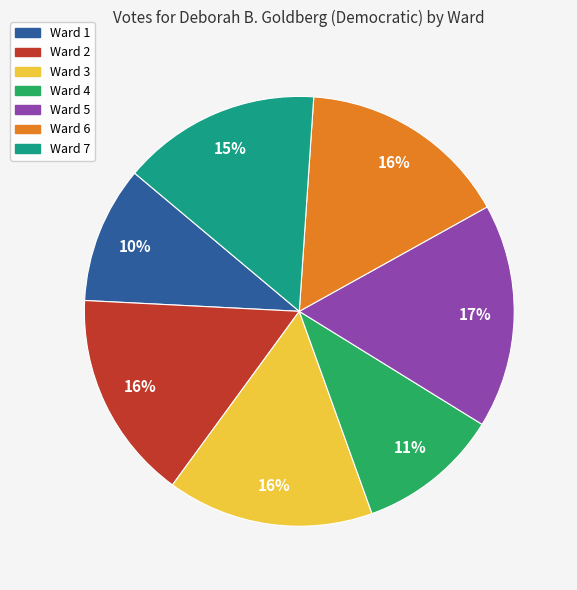

To the nearest percent, what portion does Ward 1 represent?

10%